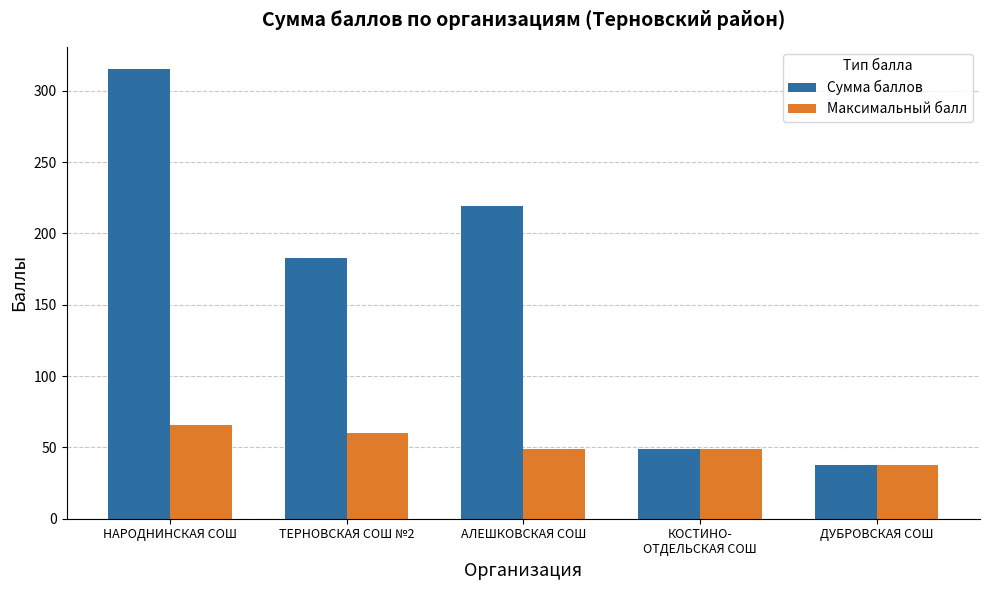

At which label does Сумма баллов reach its minimum?

ДУБРОВСКАЯ СОШ